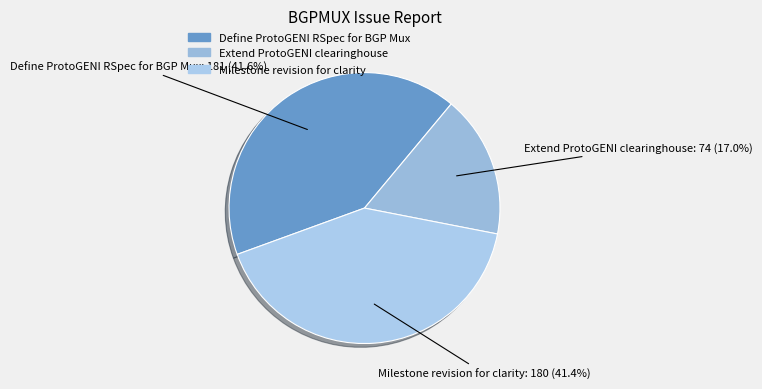

How many segments does this pie chart have?

3